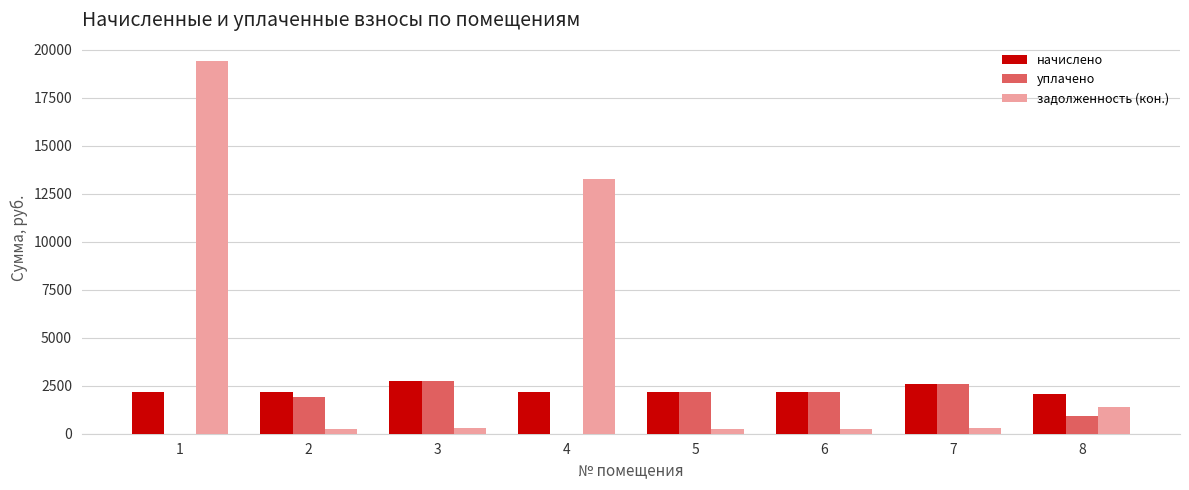

What is the maximum value for уплачено?

2744.3